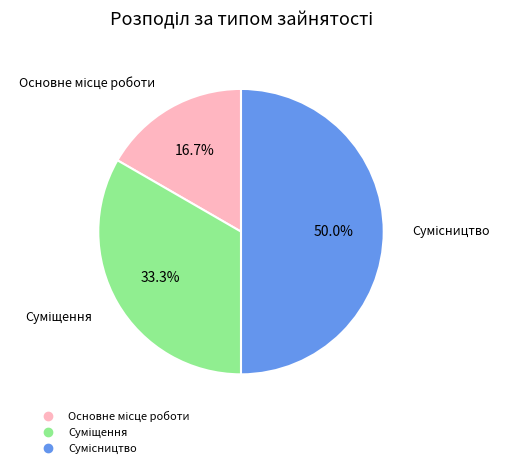

The Сумісництво slice represents 50% of the pie. True or false?

True